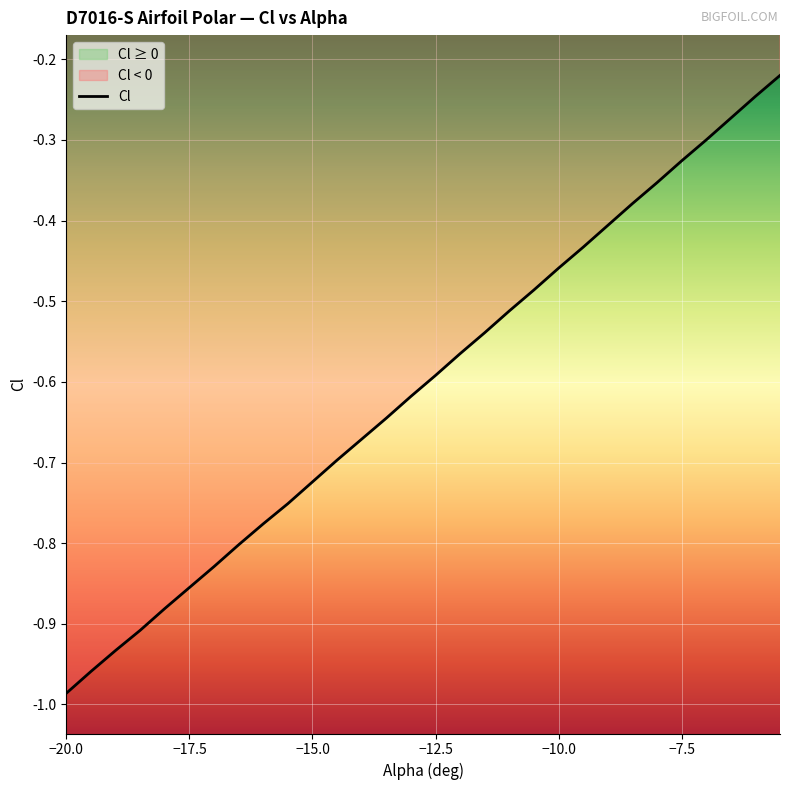

Does the chart display data point markers on the line(s)?

No